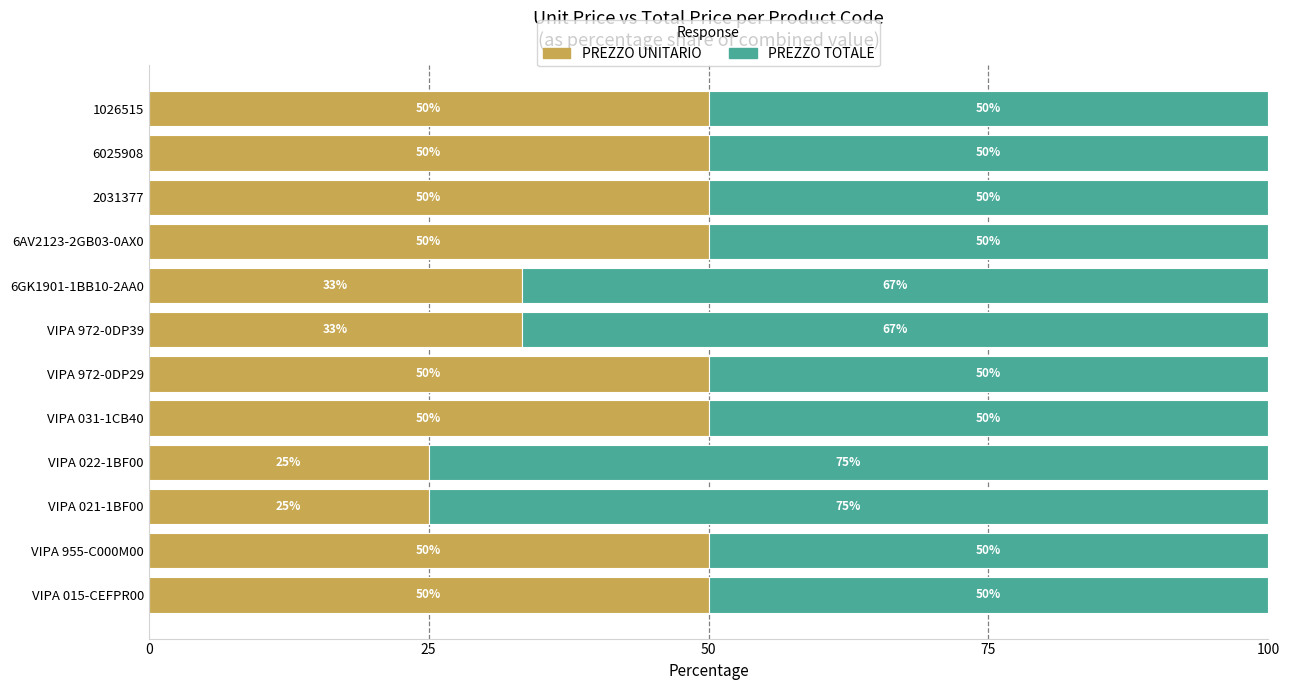

What is the total value across all series at VIPA 031-1CB40?

100.0